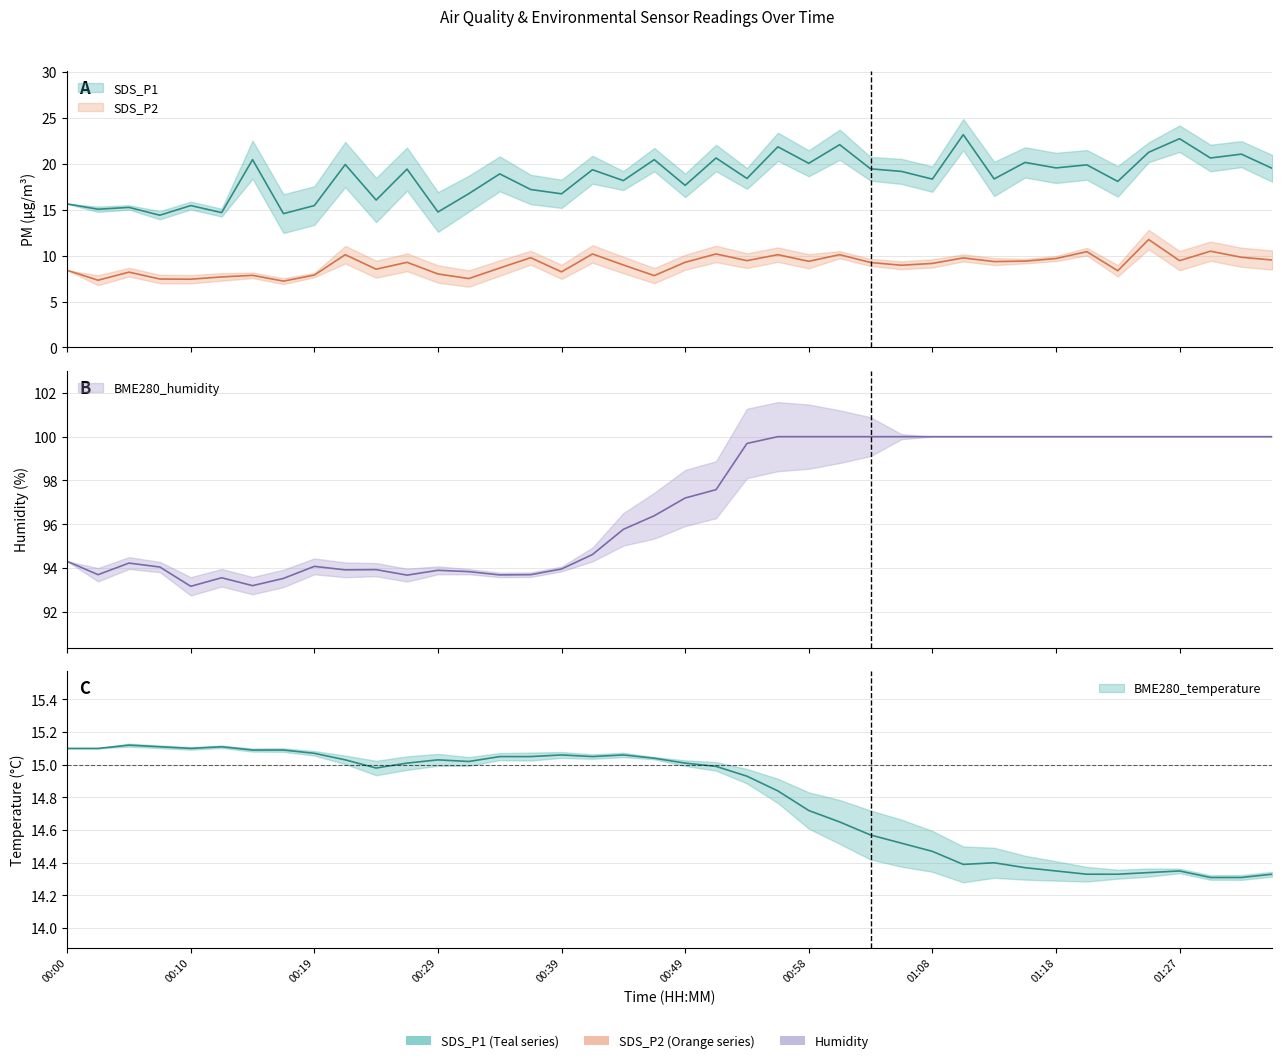

What is the maximum value for BME280_temperature?

15.1